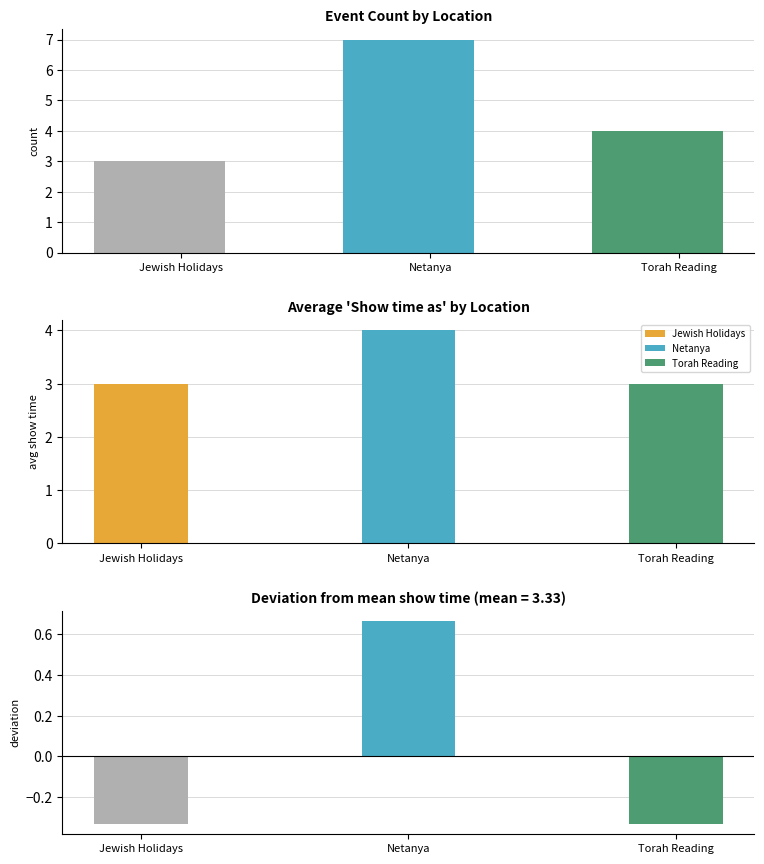

What is the greatest value displayed?

7